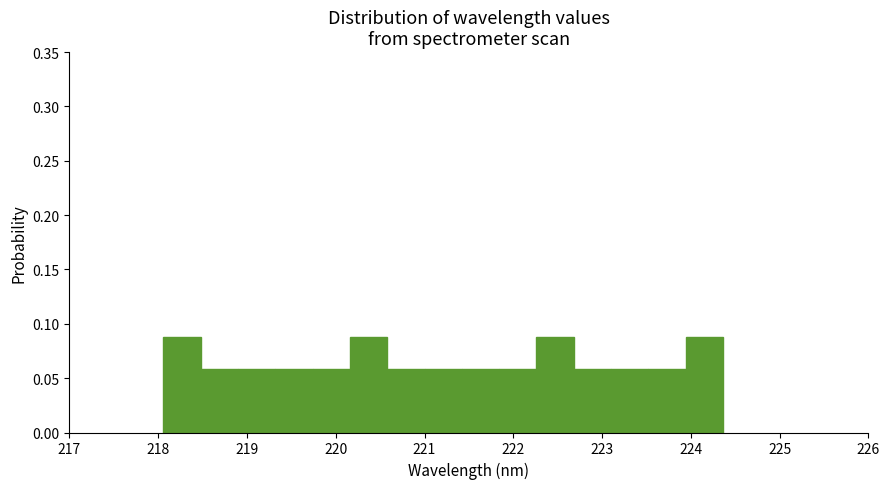

Reading left to right, list every bar in this chart as the range it spans on the x-axis followed by its height. Neither the bar edges nor the heights are printed on the chart, so give them approximately, as read against the axes.

218.1 to 218.5: 0.09
218.5 to 218.9: 0.06
218.9 to 219.3: 0.06
219.3 to 219.7: 0.06
219.7 to 220.2: 0.06
220.2 to 220.6: 0.09
220.6 to 221.0: 0.06
221.0 to 221.4: 0.06
221.4 to 221.8: 0.06
221.8 to 222.3: 0.06
222.3 to 222.7: 0.09
222.7 to 223.1: 0.06
223.1 to 223.5: 0.06
223.5 to 223.9: 0.06
223.9 to 224.4: 0.09